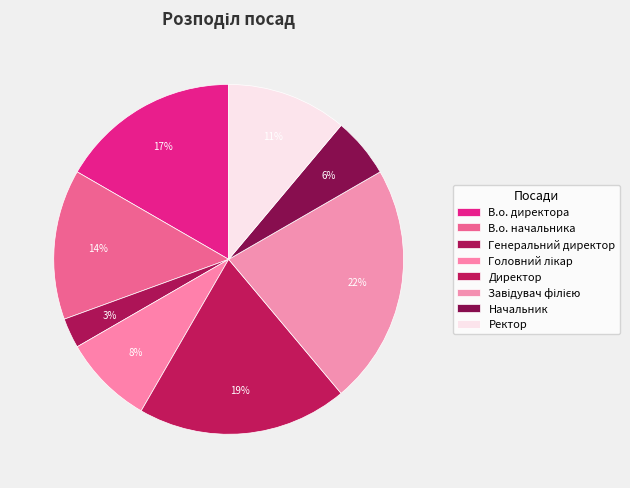

Count the number of slices in the pie.

8